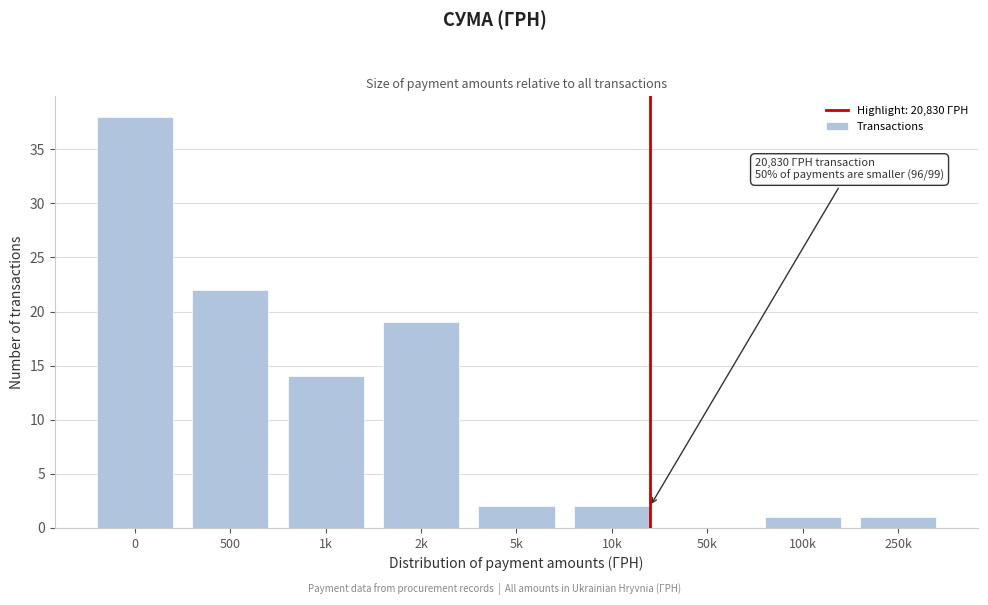

Reading left to right, what are all the values shown in this chart?

0=38	500=22	1k=14	2k=19	5k=2	10k=2	50k=0	100k=1	250k=1